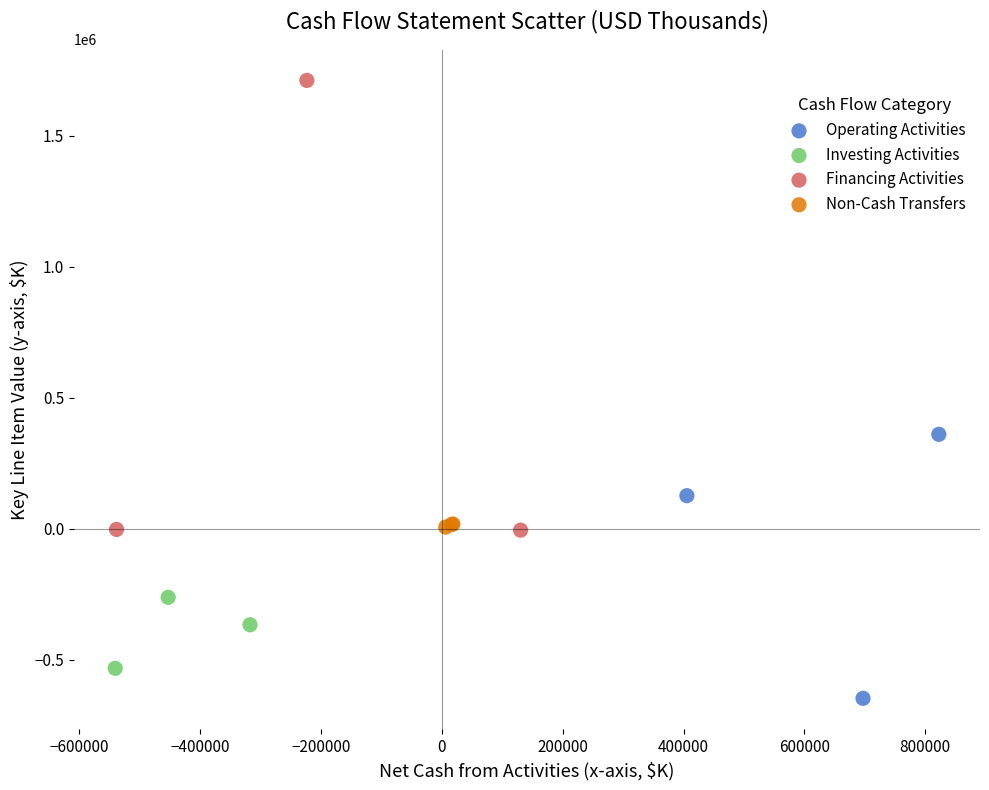

Which series contains the lowest Y value?

Operating Activities